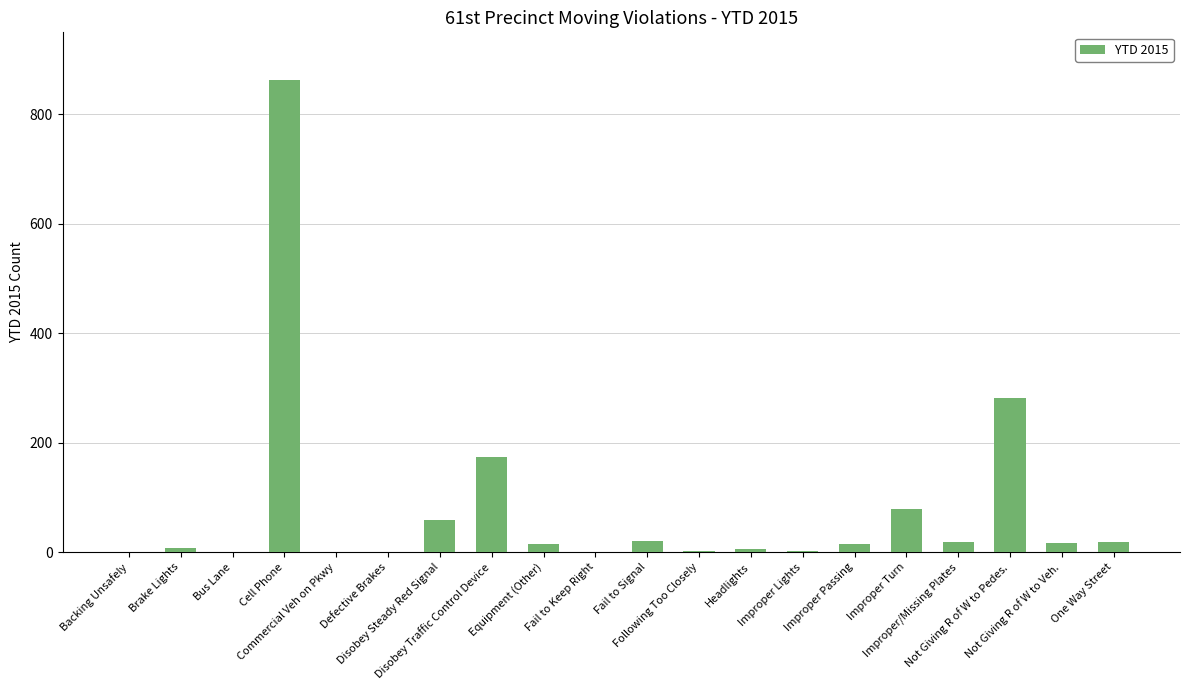

What is the sum of all values?

1573